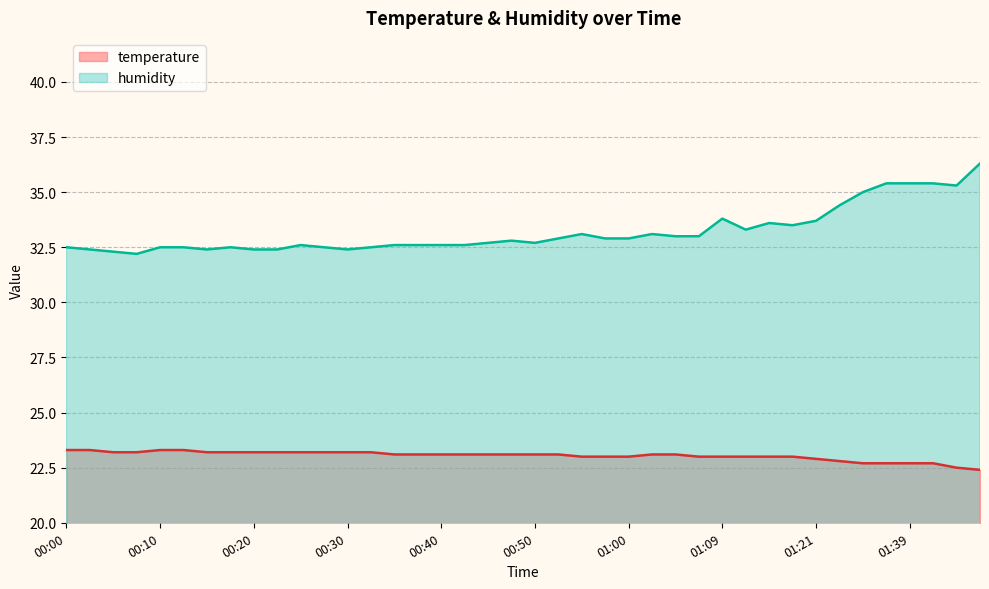

At which category does humidity reach its first local valley?

00:08